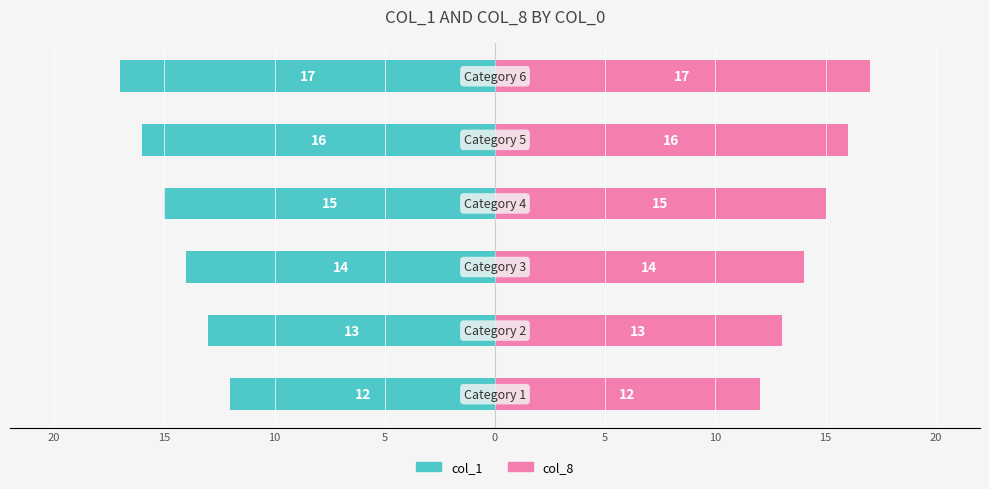

What are all the series names shown in the legend?

col_1, col_8